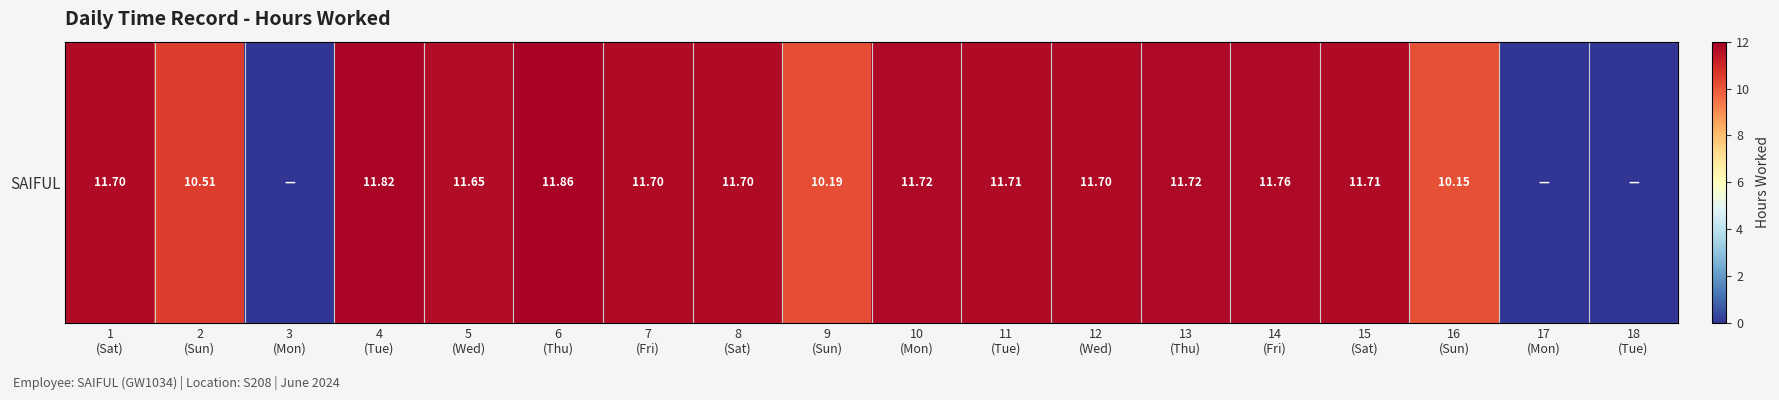

Reading right to left, what are all the values shown in this chart?

0.0	0.0	10.2	11.7	11.8	11.7	11.7	11.7	11.7	10.2	11.7	11.7	11.9	11.7	11.8	0.0	10.5	11.7